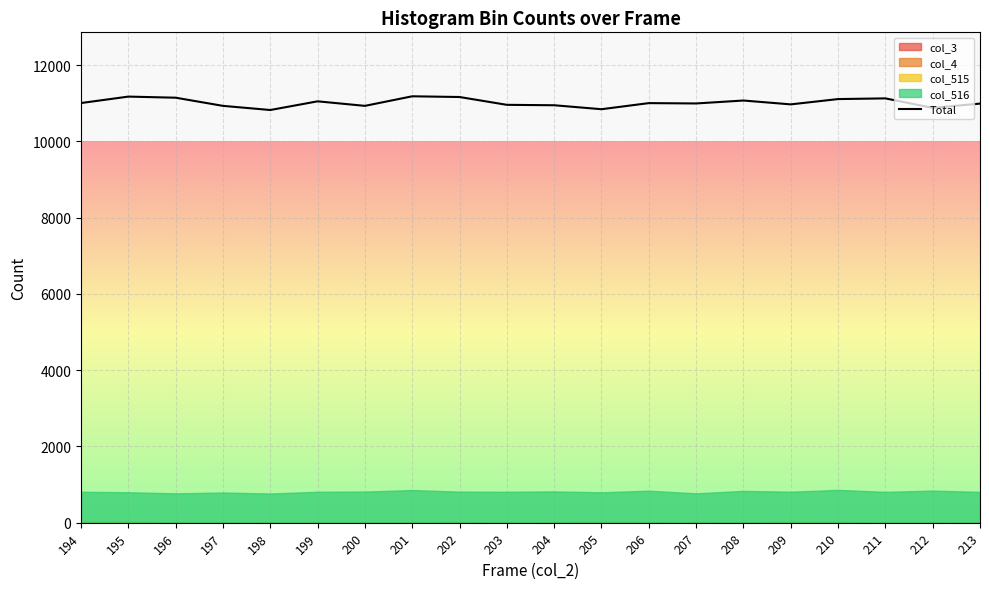

List the labels in order of value, largest first.

201, 195, 202, 196, 211, 210, 208, 199, 194, 206, 207, 213, 209, 203, 204, 197, 200, 212, 205, 198